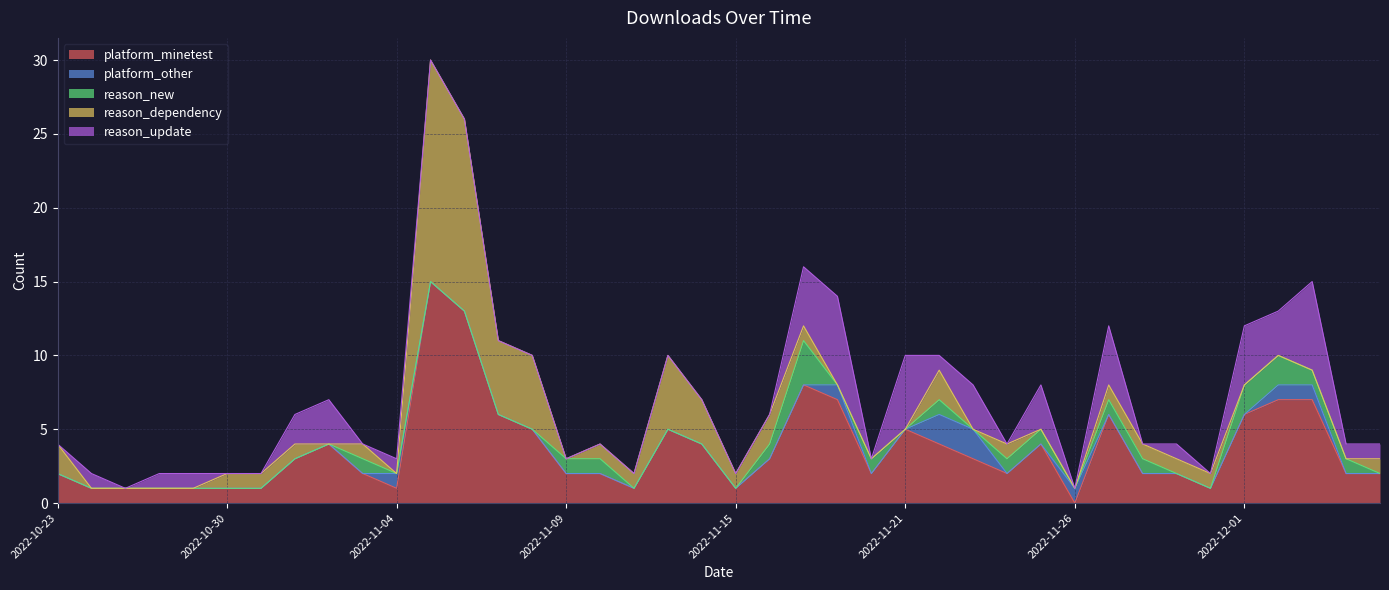

At which label is reason_dependency closest to 7?

2022-11-07